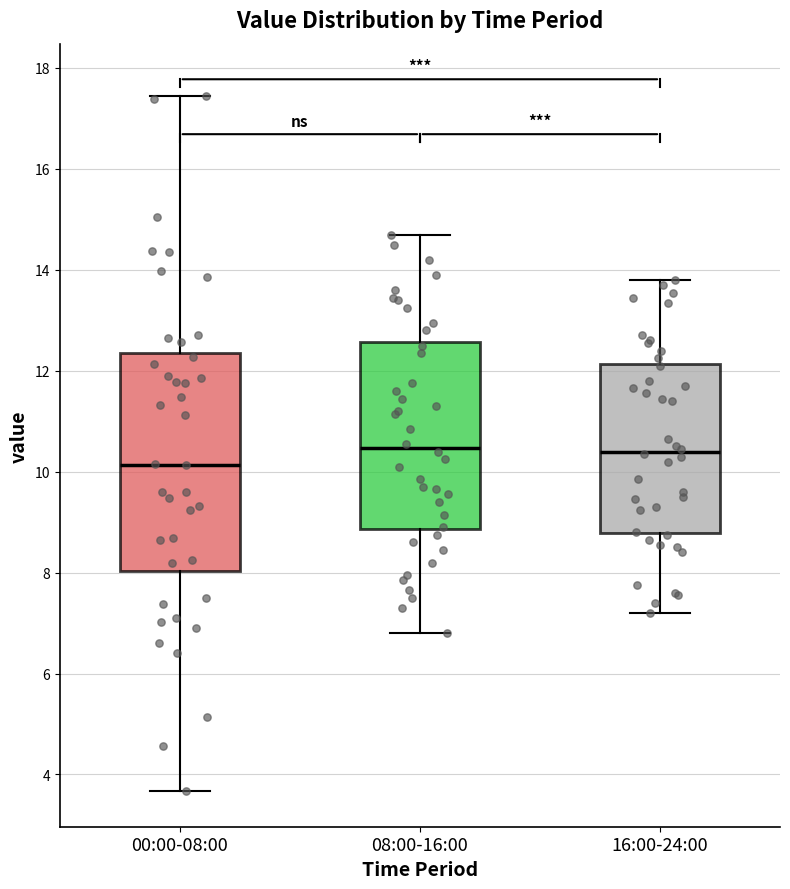

Which box's median line is the lowest?

00:00-08:00